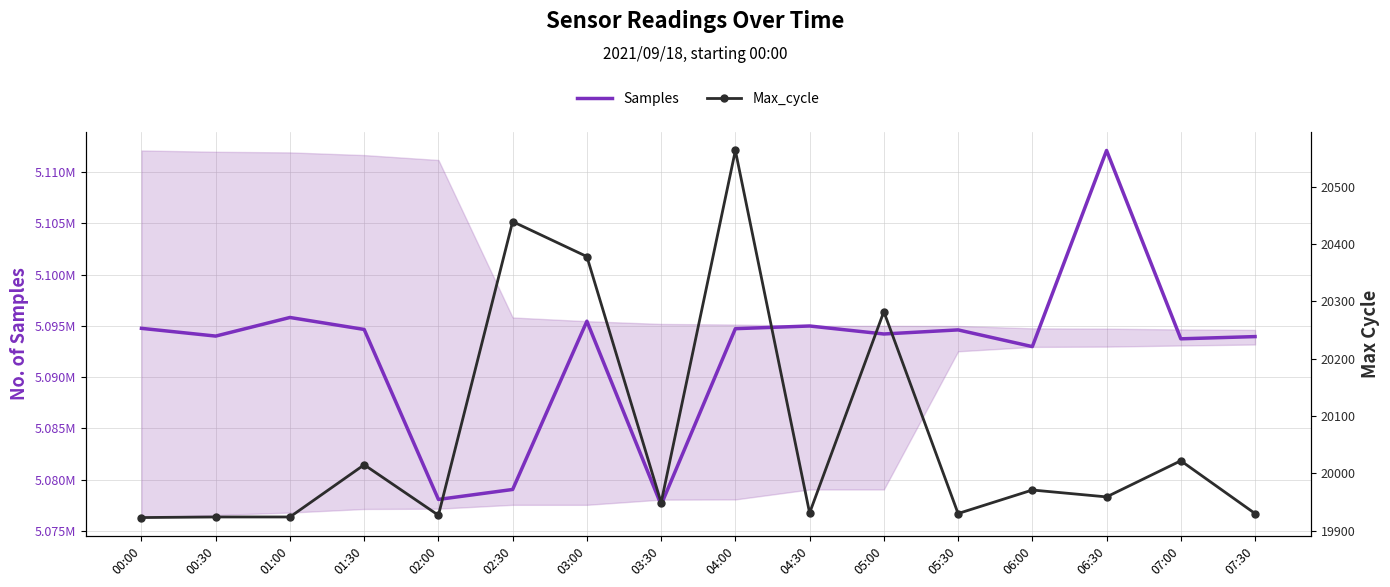

Where is the first local minimum for Max_cycle?

02:00